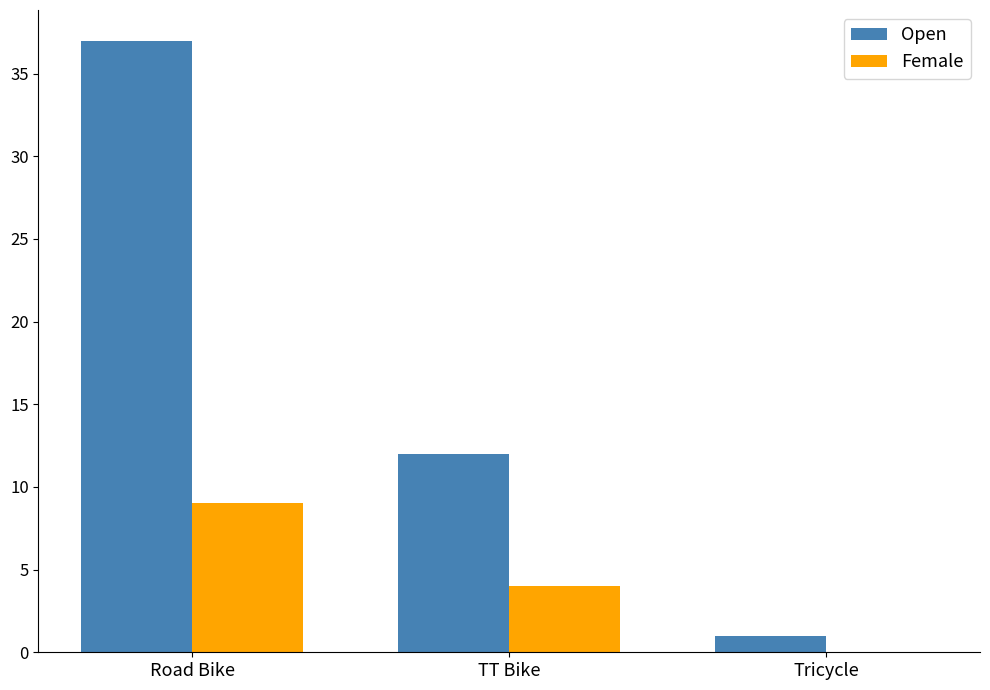

True or false: Female has a value of 4 at TT Bike.

True